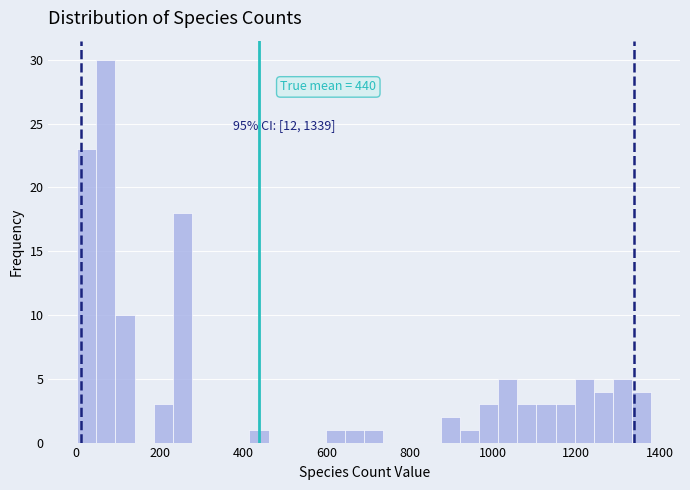

Read against the x-axis, roughly where is the centre of the tallest bar?

80